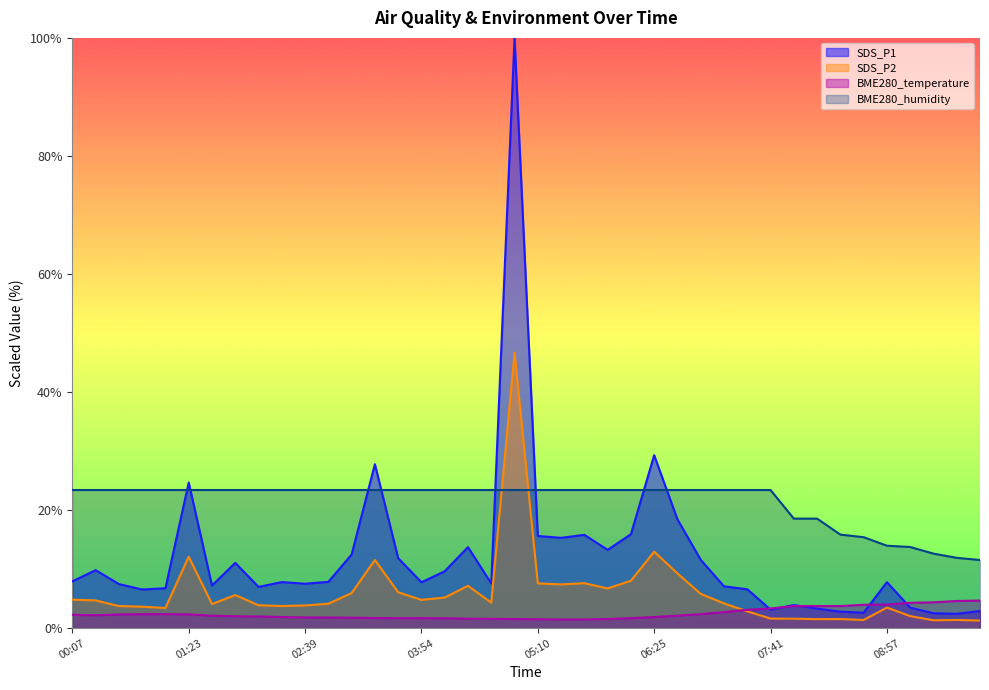

Which category has the lowest value in the SDS_P1 series?

09:42